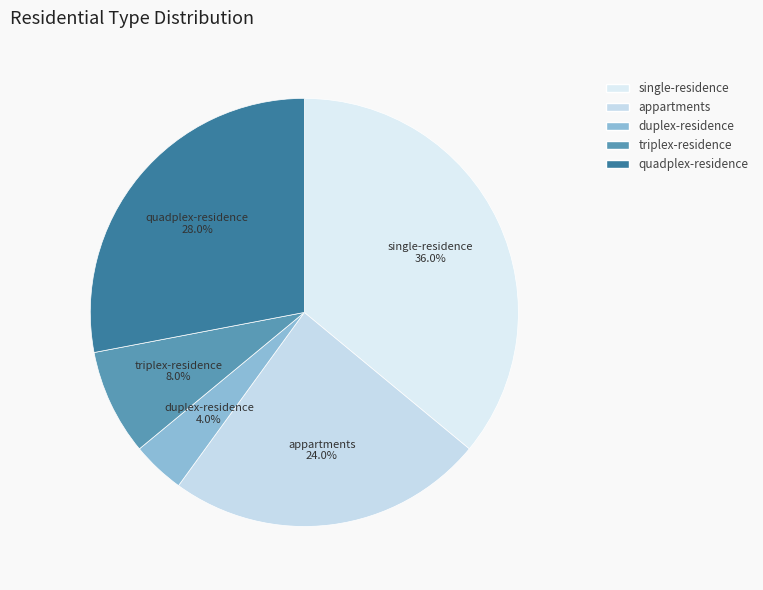

Count the number of slices in the pie.

5